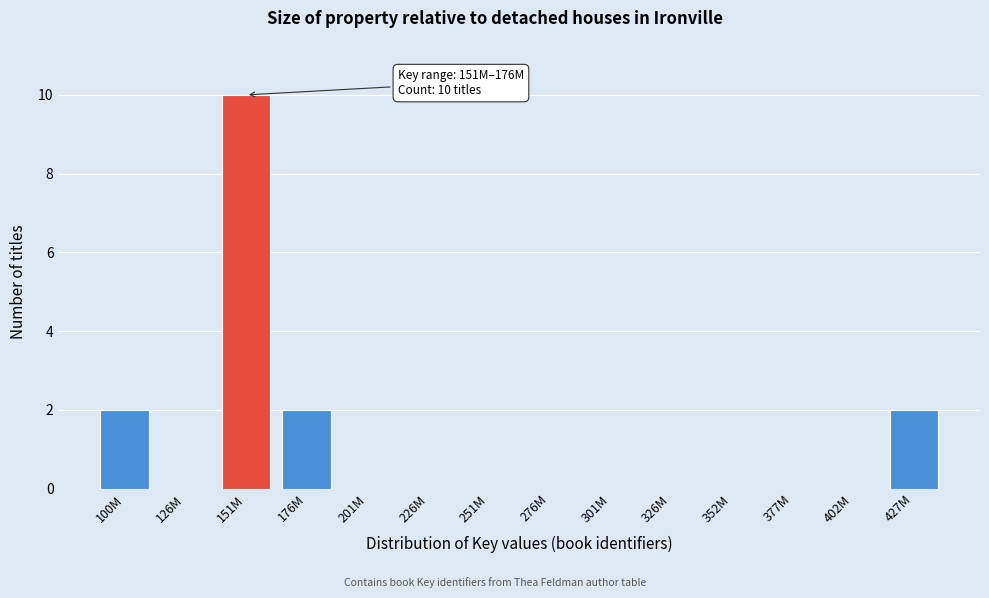

Reading left to right, transcribe all the data shown in this chart.

100M=2	126M=0	151M=10	176M=2	201M=0	226M=0	251M=0	276M=0	301M=0	326M=0	352M=0	377M=0	402M=0	427M=2